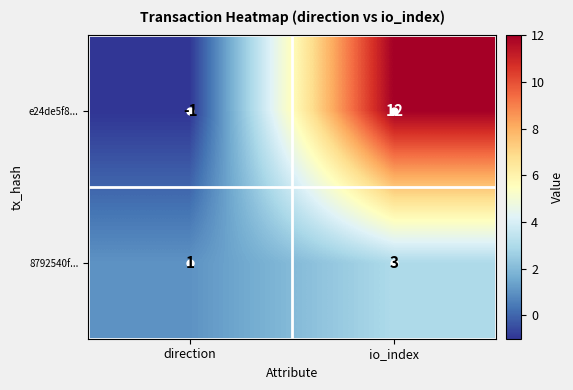

Which series has the largest total across all categories?

e24de5f8...